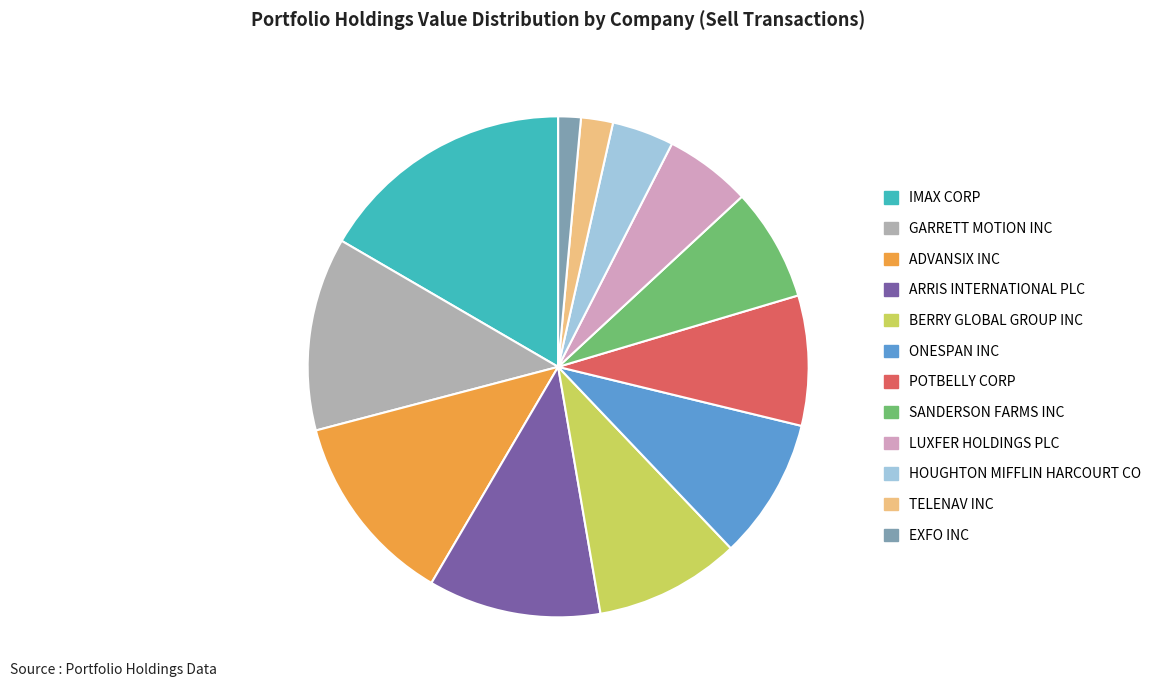

Does any single category account for the majority?

No